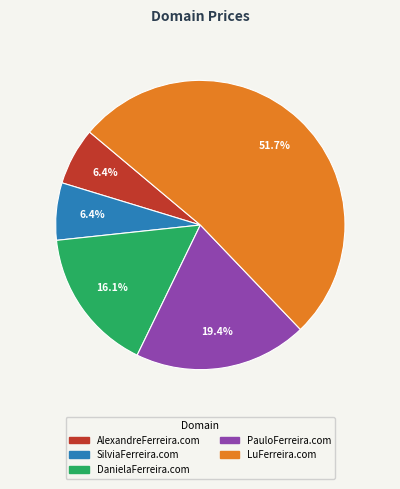

What is the ratio of the value at PauloFerreira.com to the value at SilviaFerreira.com?

3.0